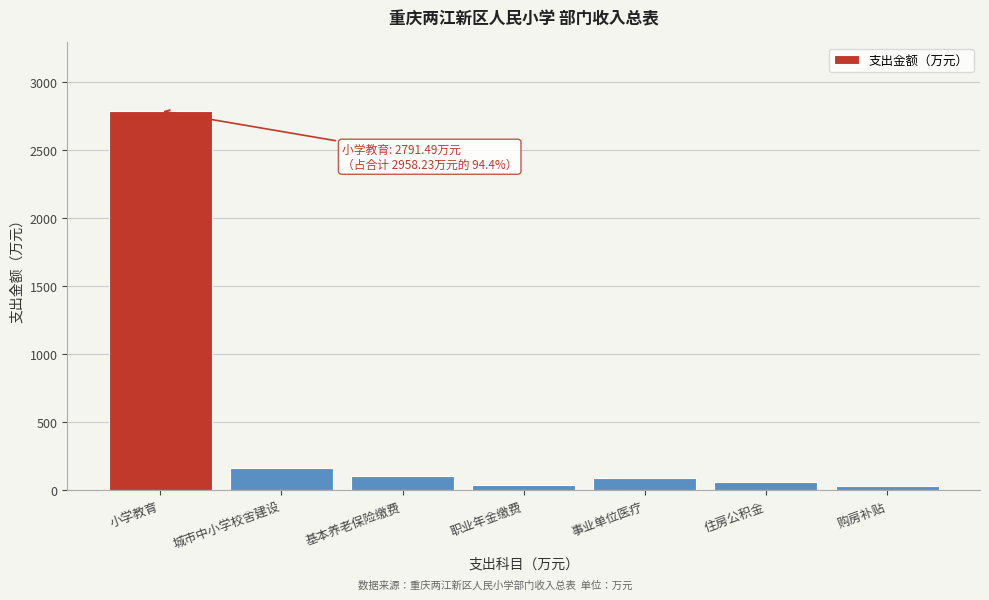

The chart shows a value of 94.4 at 事业单位医疗. True or false?

True